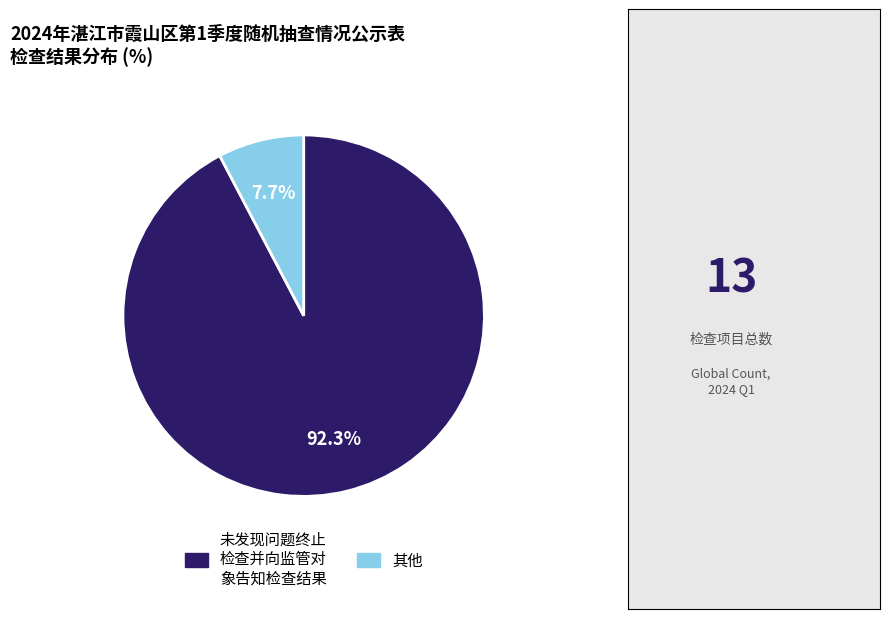

Is there a majority slice in this chart?

Yes